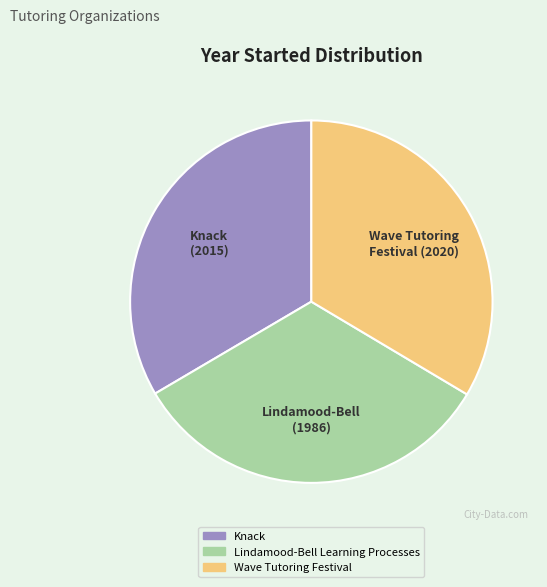

Count the number of slices in the pie.

3